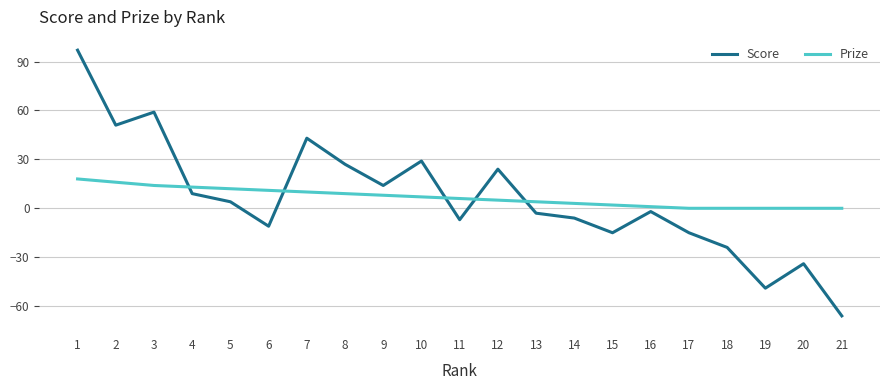

What is the difference between the Score values at 3 and 12?

35